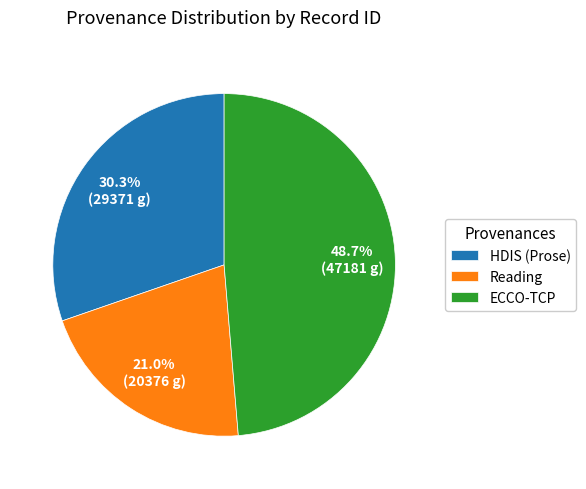

Between Reading and HDIS (Prose), which is larger?

HDIS (Prose)